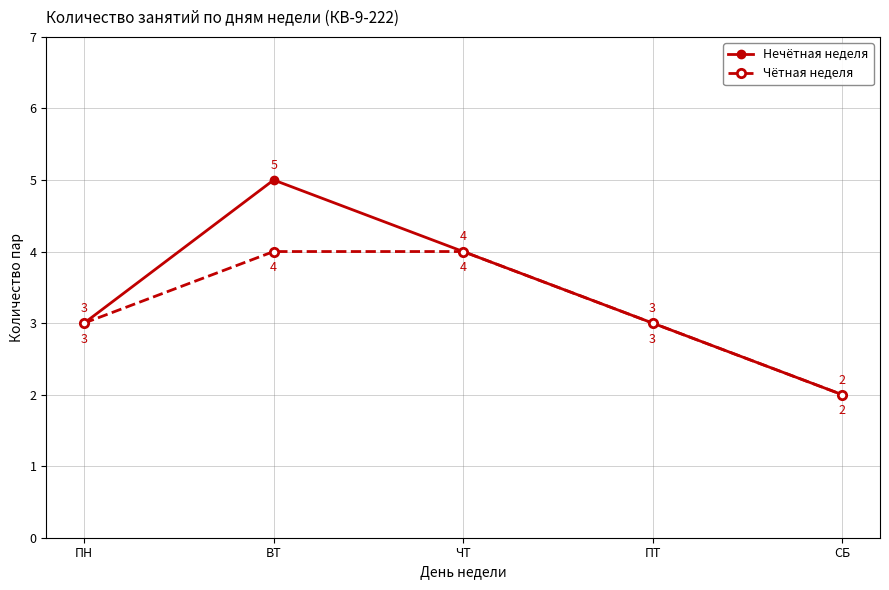

What is the sum of all Чётная неделя values?

16